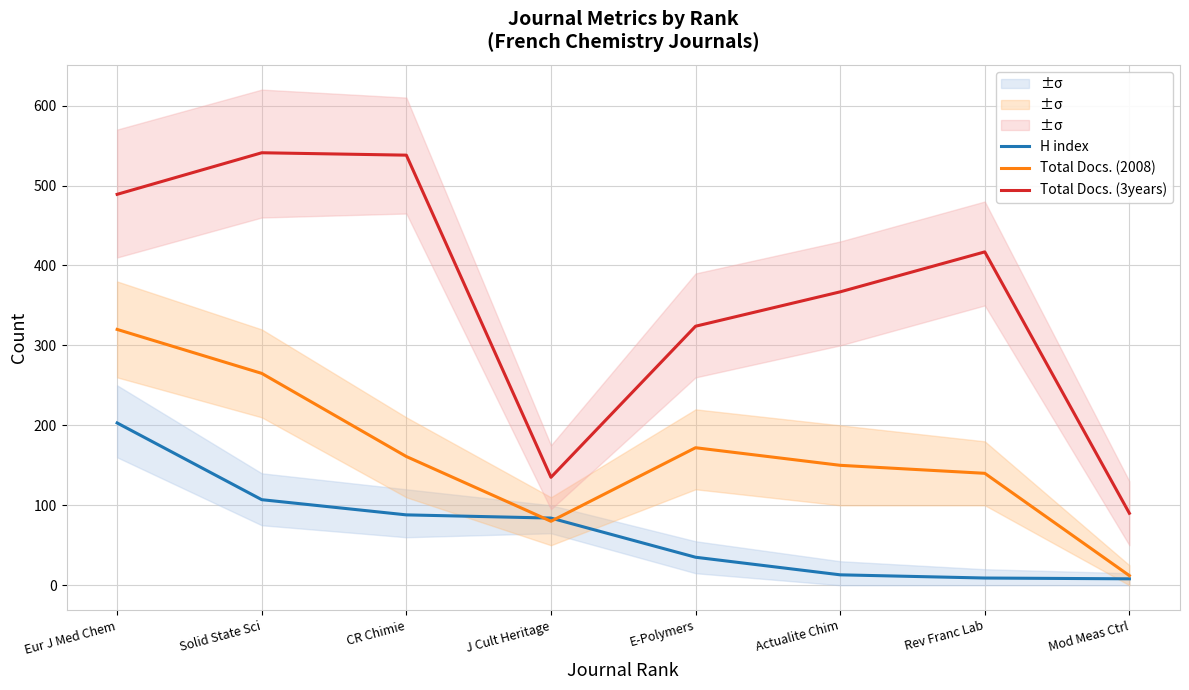

List the series in order of their overall mean, highest first.

Total Docs. (3years), Total Docs. (2008), H index